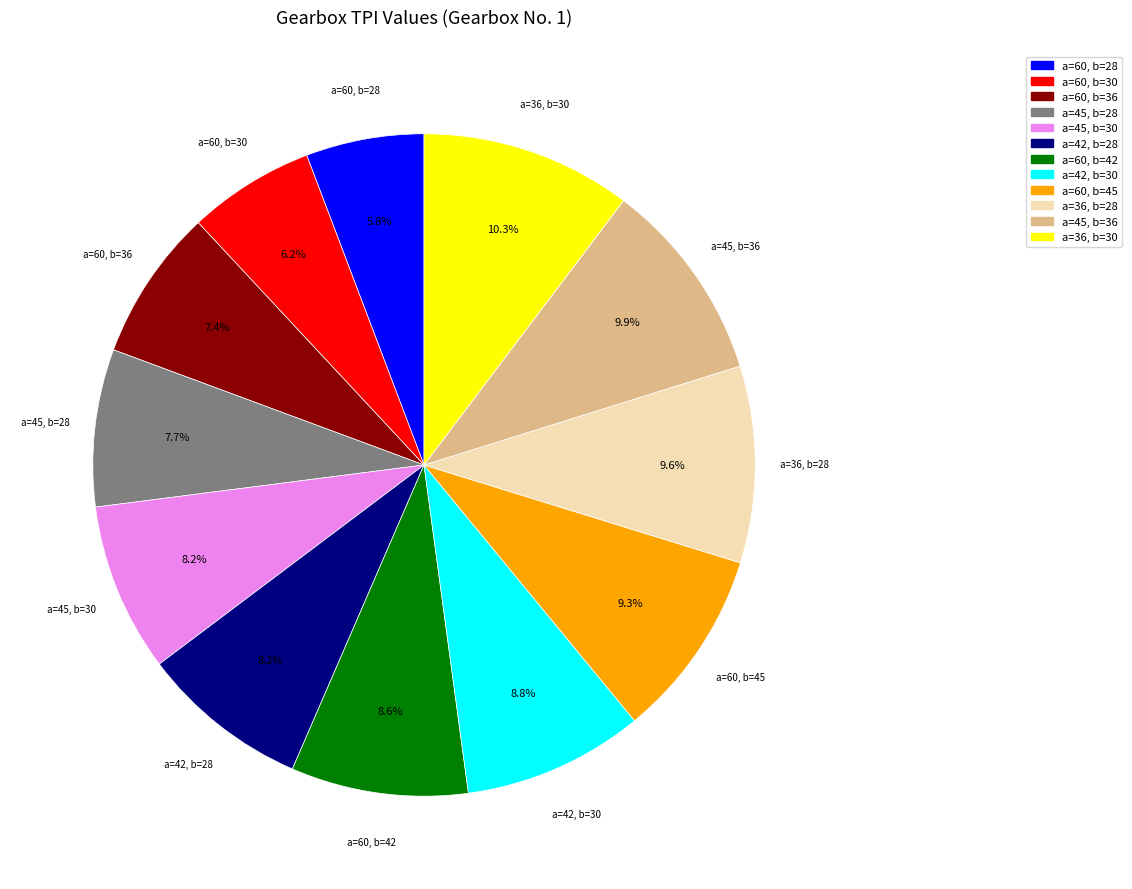

Combined, do a=60, b=45 and a=45, b=28 account for over 50%?

No